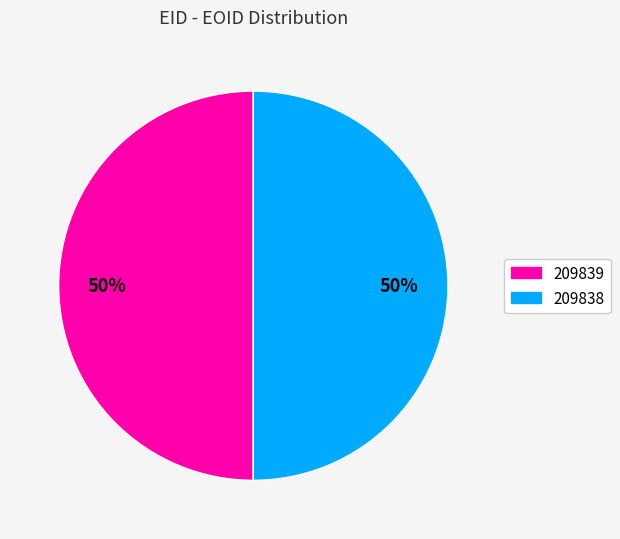

The 209839 slice represents 50% of the pie. True or false?

True